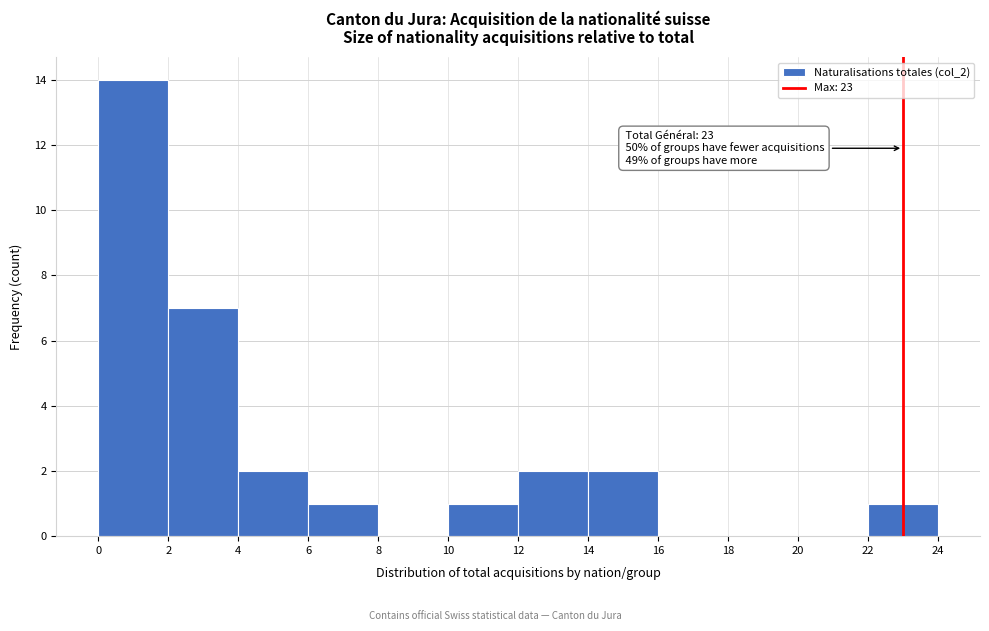

Over which range of the x-axis is the bar tallest?

0 to 2